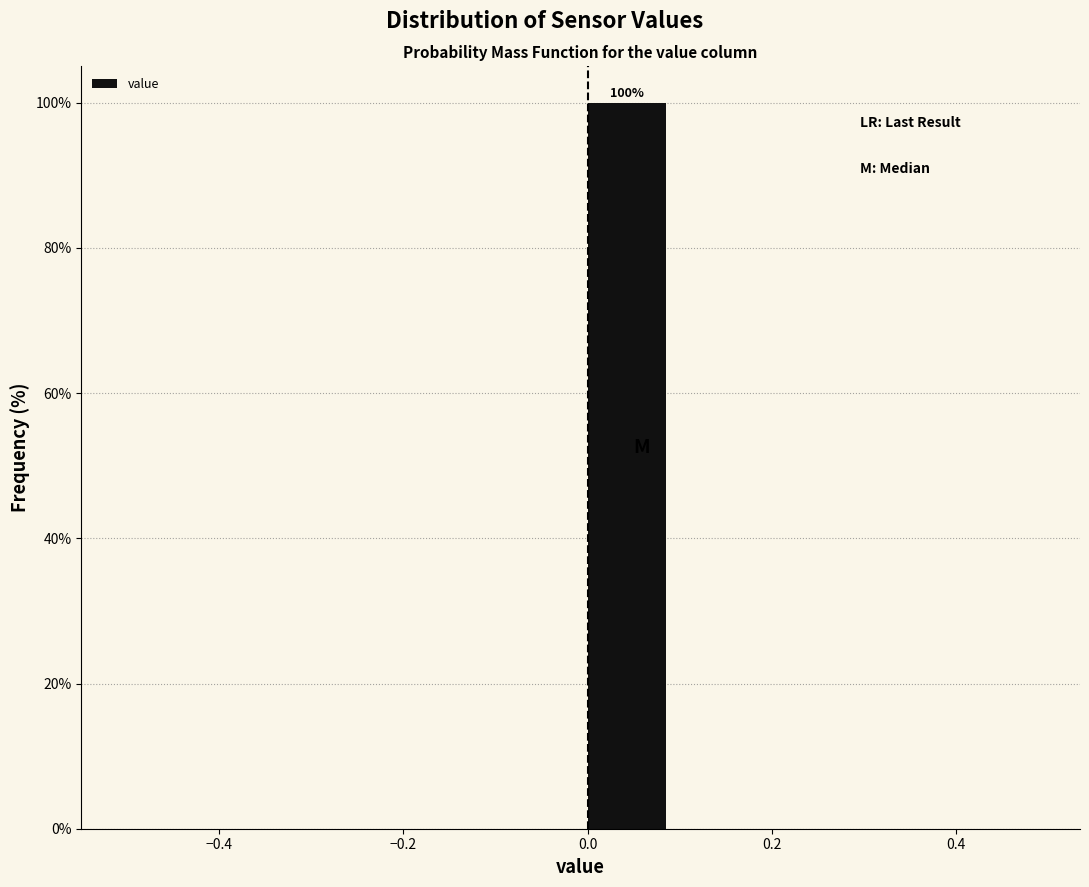

Which range on the x-axis has the tallest bar?

0.0 to 0.1